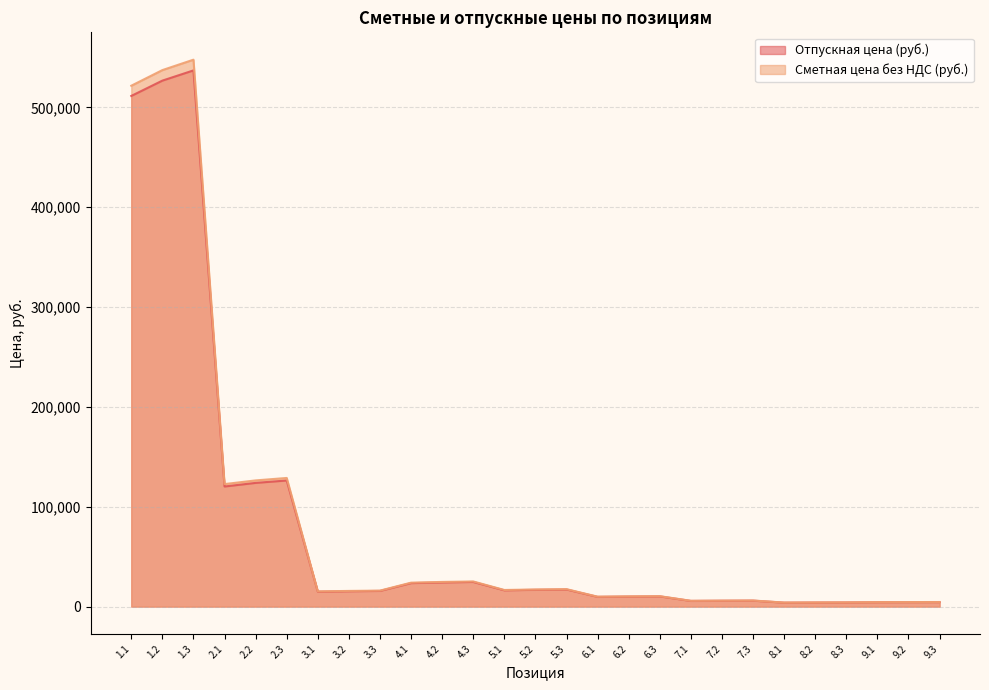

What is the maximum value shown in the chart?

547730.8